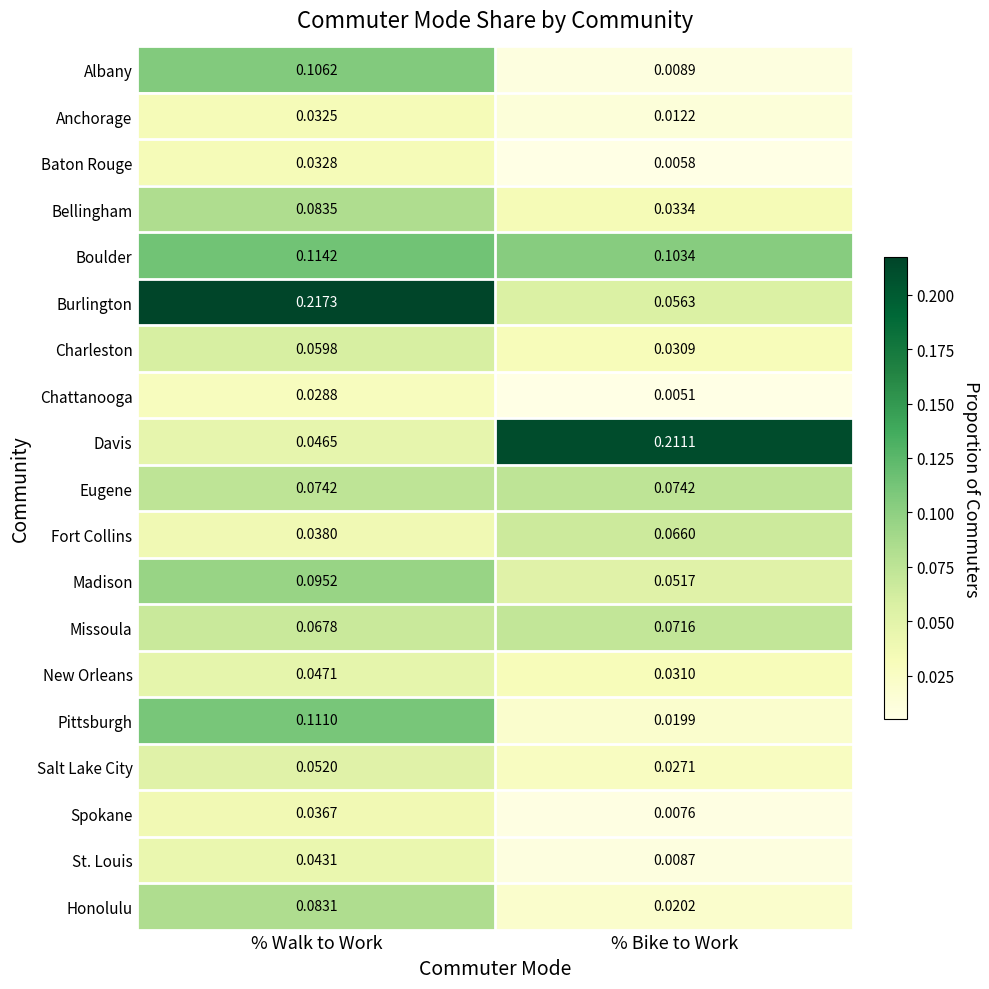

Which label corresponds to the smallest value in the chart?

% Bike to Work